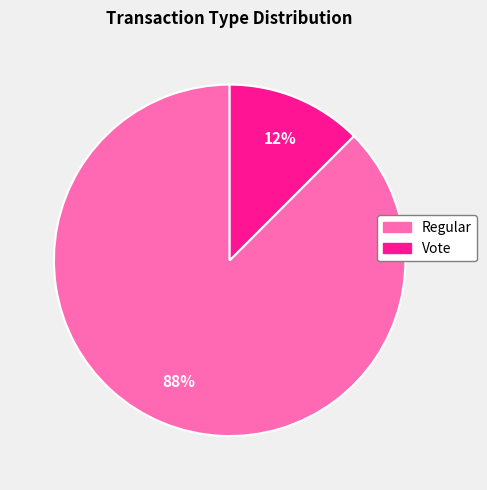

Does Vote account for over 50% of the chart?

No